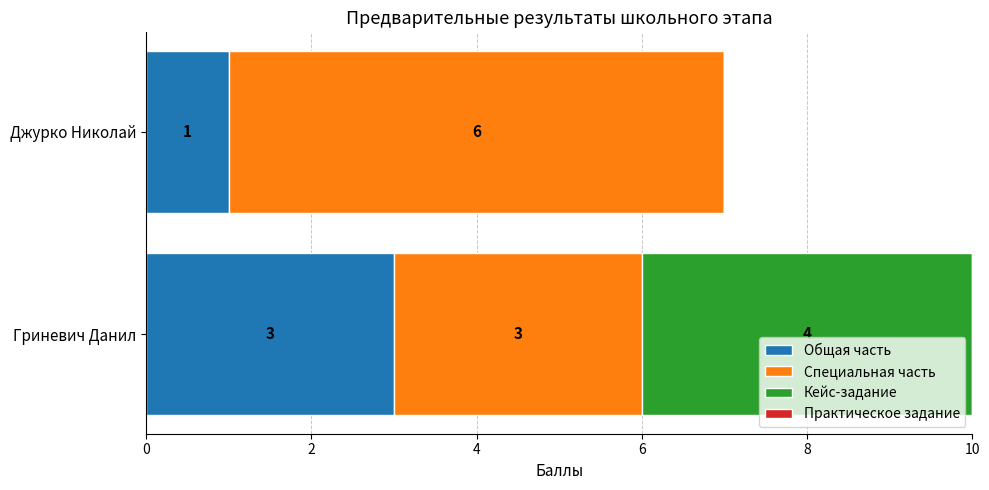

At which category is the sum across all series the highest?

Гриневич Данил